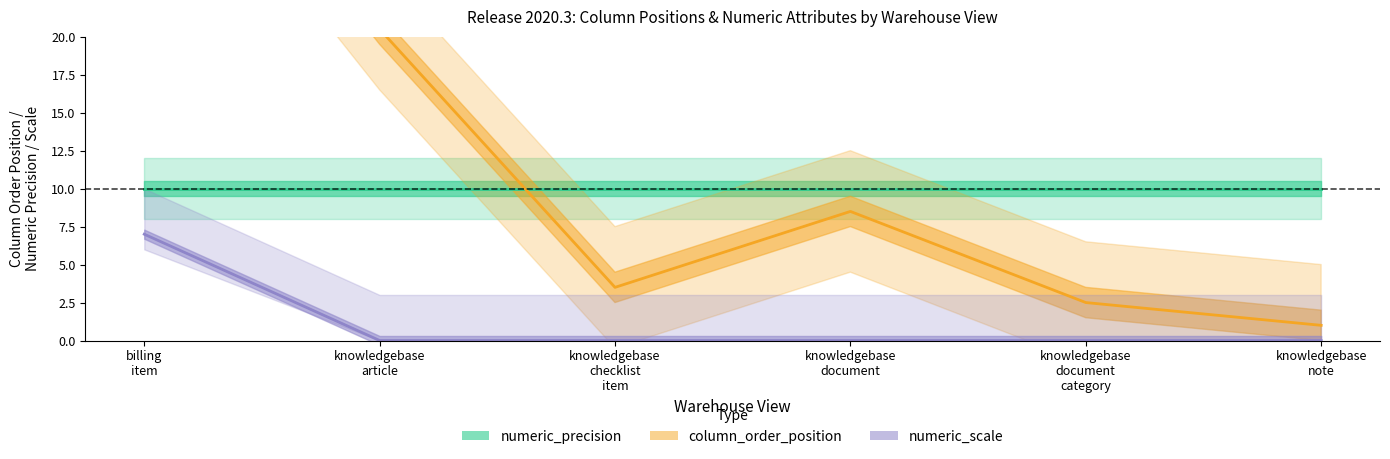

Between knowledgebase
document and knowledgebase
document
category, which series saw the biggest shift?

column_order_position